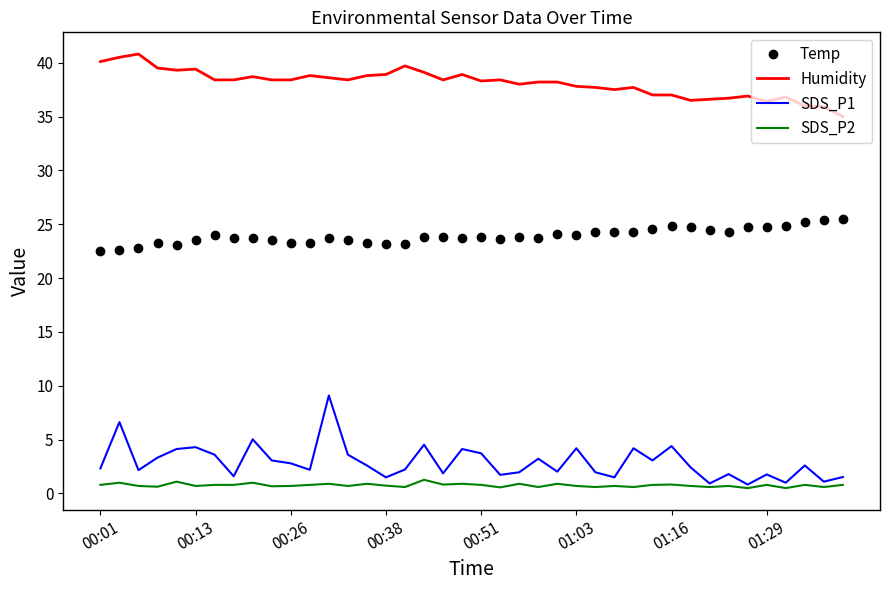

What is the difference between the maximum and second lowest values in the Temp series?

2.9